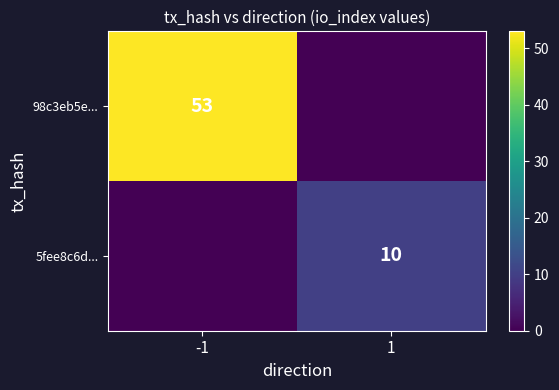

The 5fee8c6d... series shows 10 at 1. True or false?

True